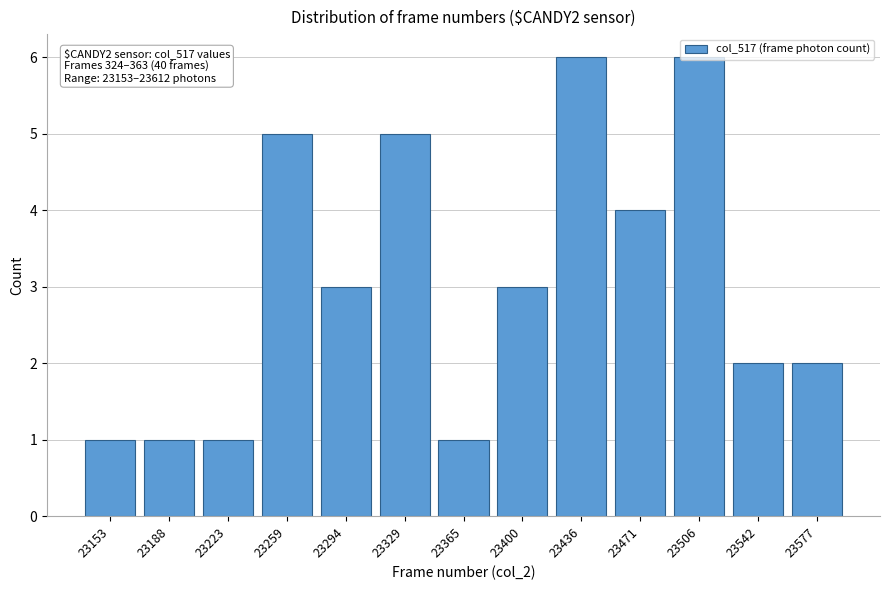

What is the change in value from 23436 to 23577?

-4